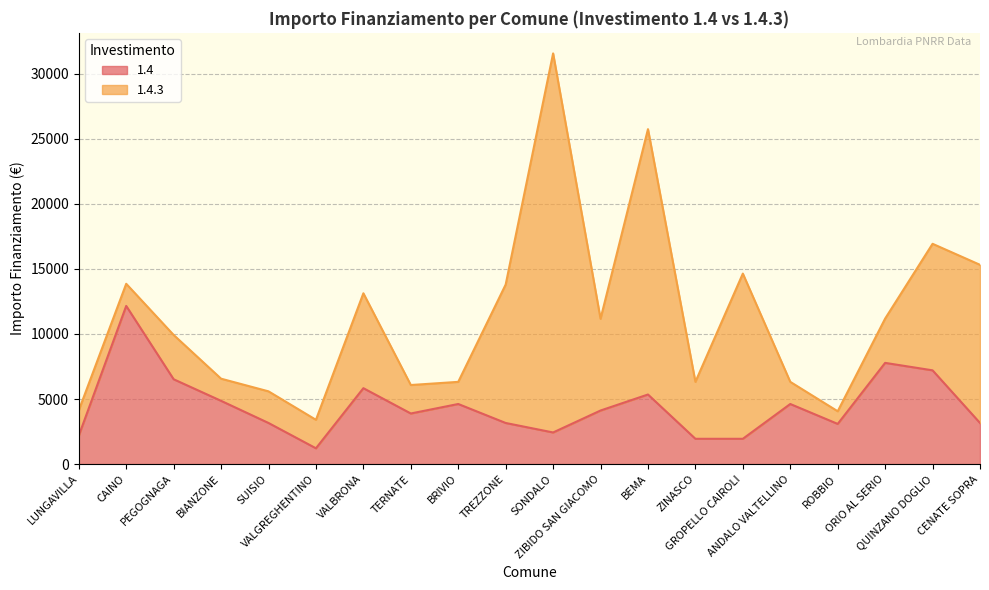

What value does the data have at VALGREGHENTINO?

1215